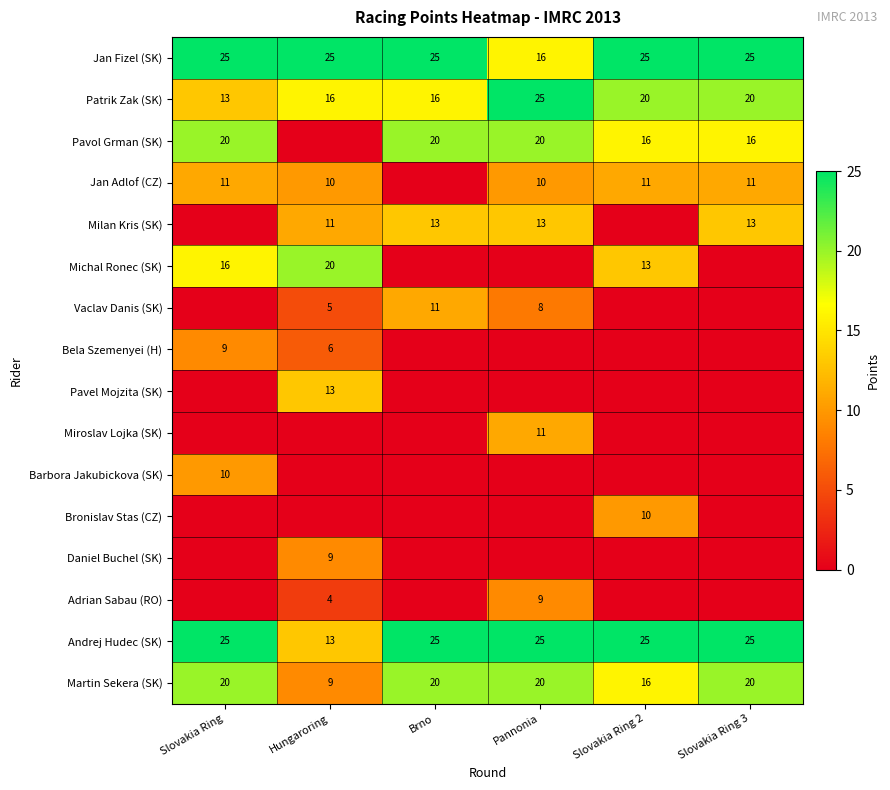

Is the value of Adrian Sabau (RO) at Pannonia greater than the value of Jan Adlof (CZ) at Hungaroring?

No